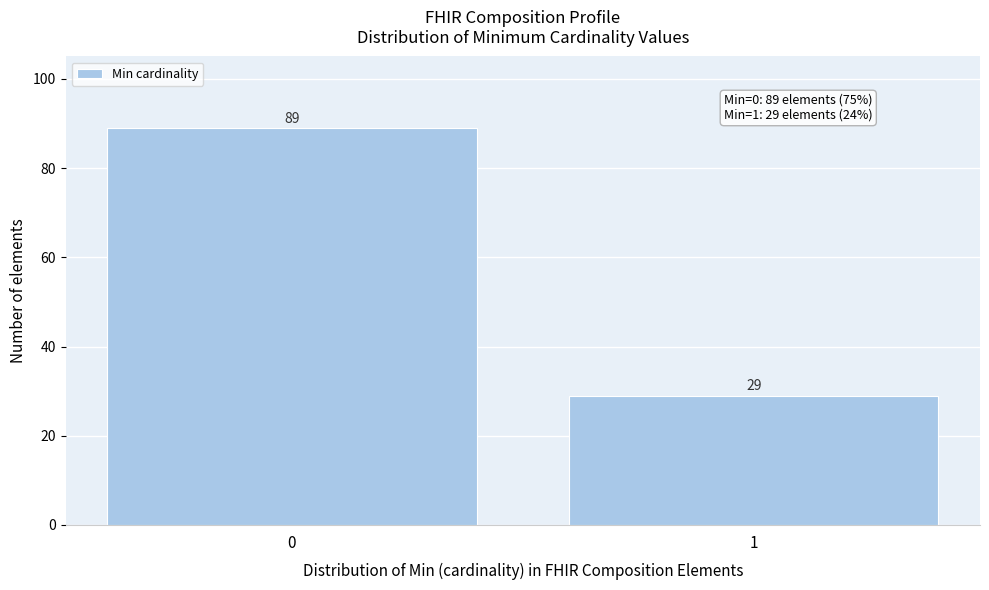

Reading right to left, extract all data points from this chart.

29	89